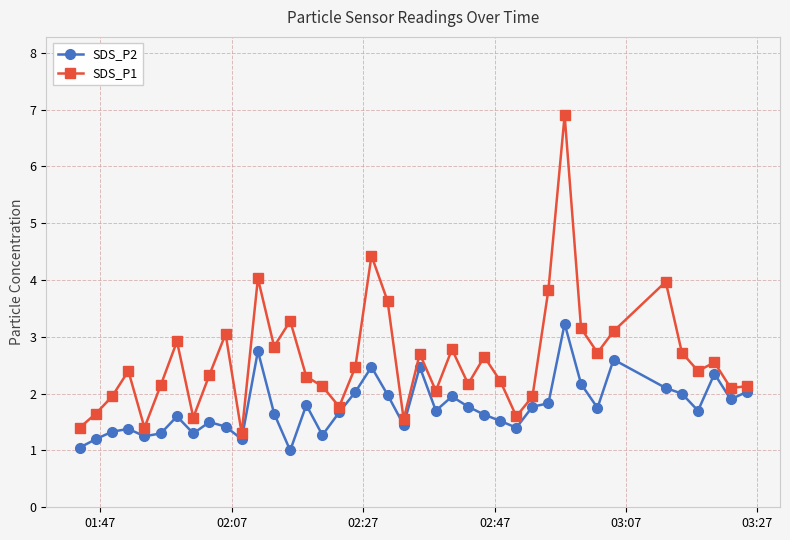

What is the value of the SDS_P2 point at the 29th from the left?

1.8